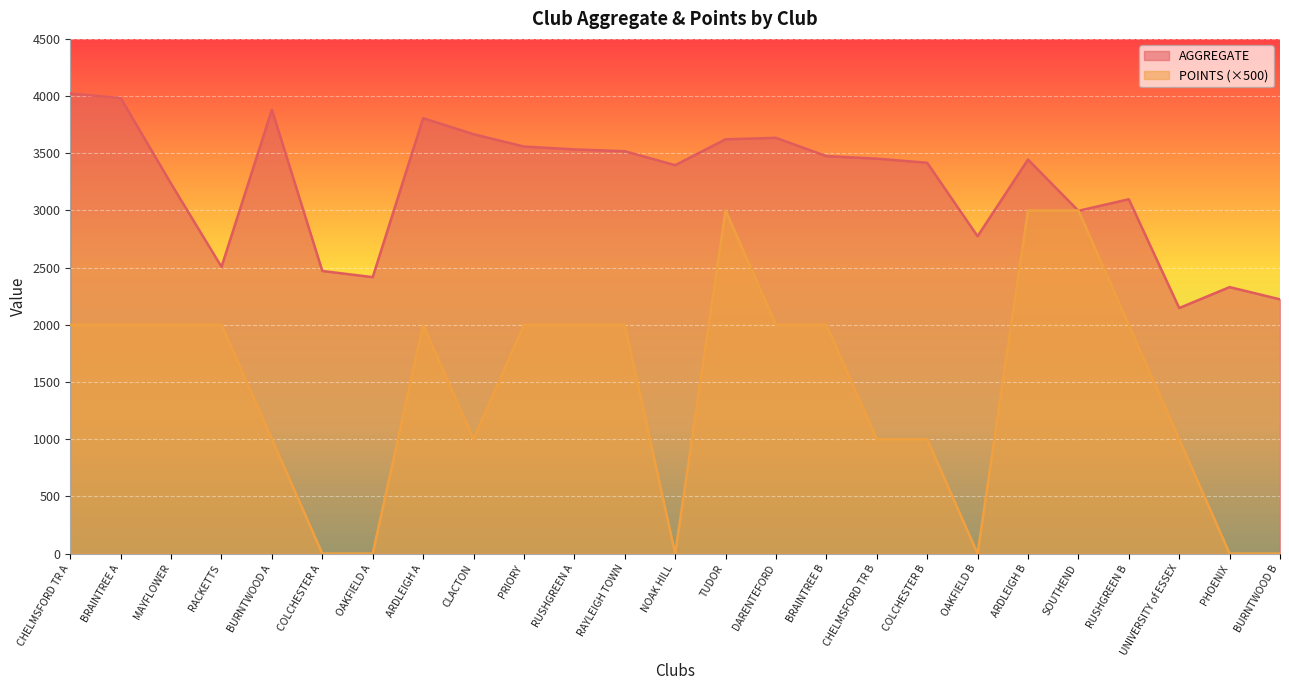

At which category does the chart reach its minimum across all series?

COLCHESTER A